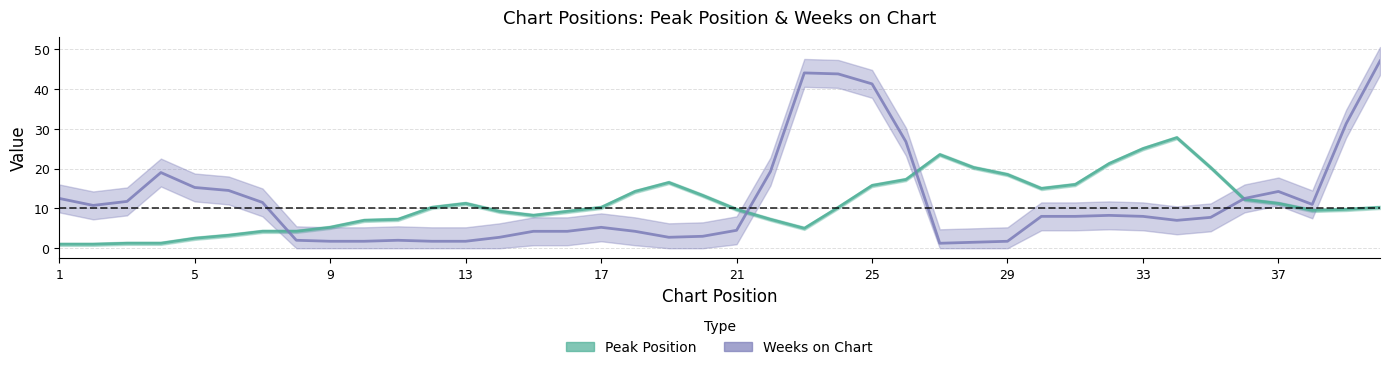

How many interior local peaks does the Weeks on Chart series have?

6